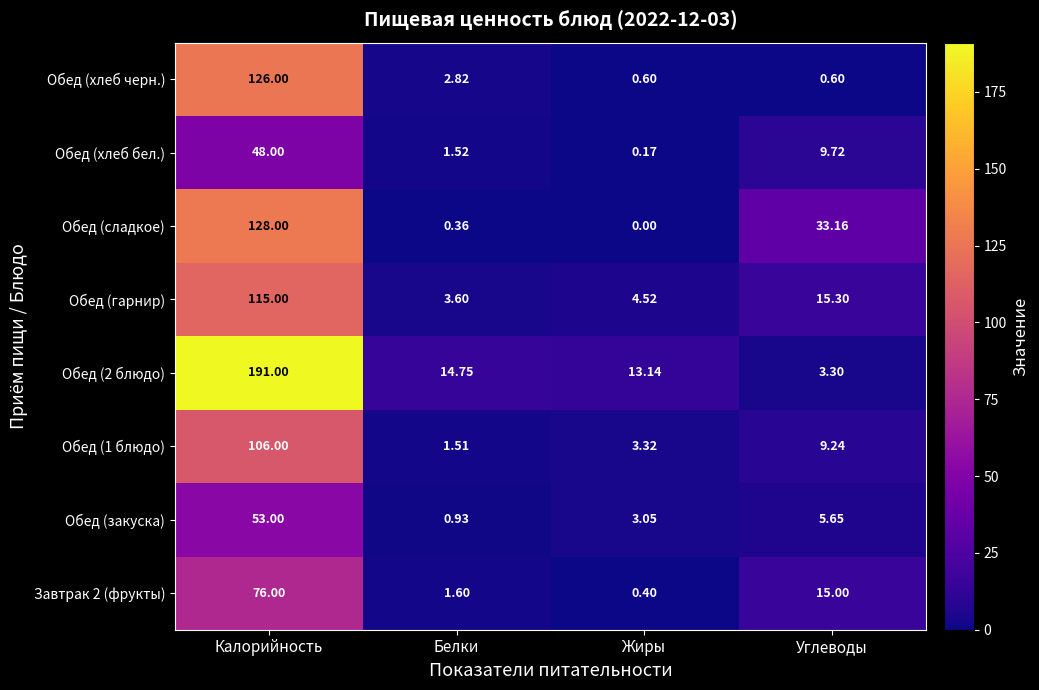

Which category has the lowest value in the Обед (хлеб бел.) series?

Жиры